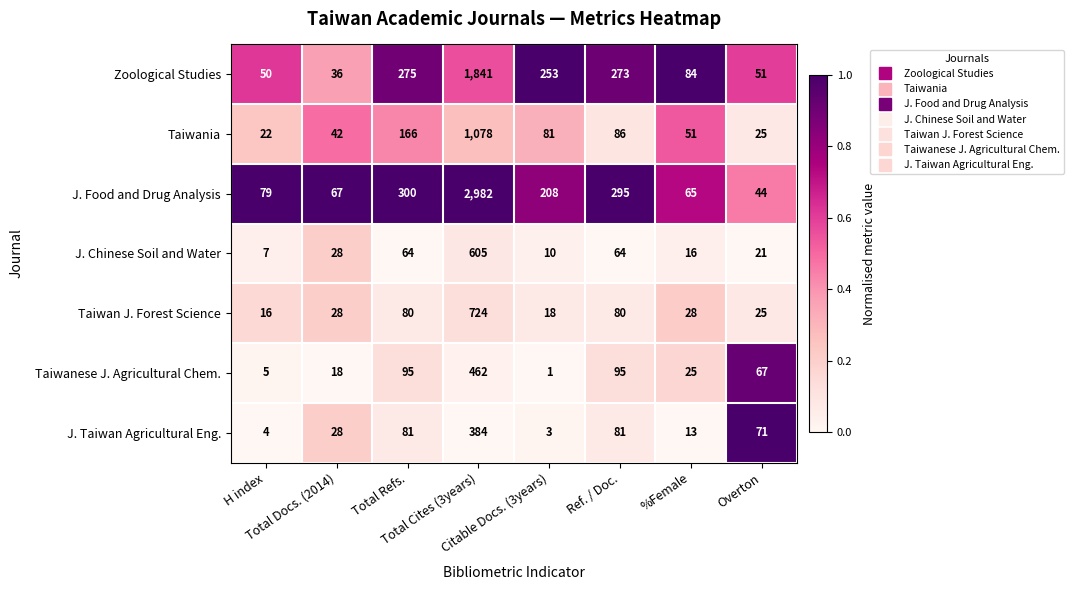

Which series has the widest spread of values?

J. Food and Drug Analysis